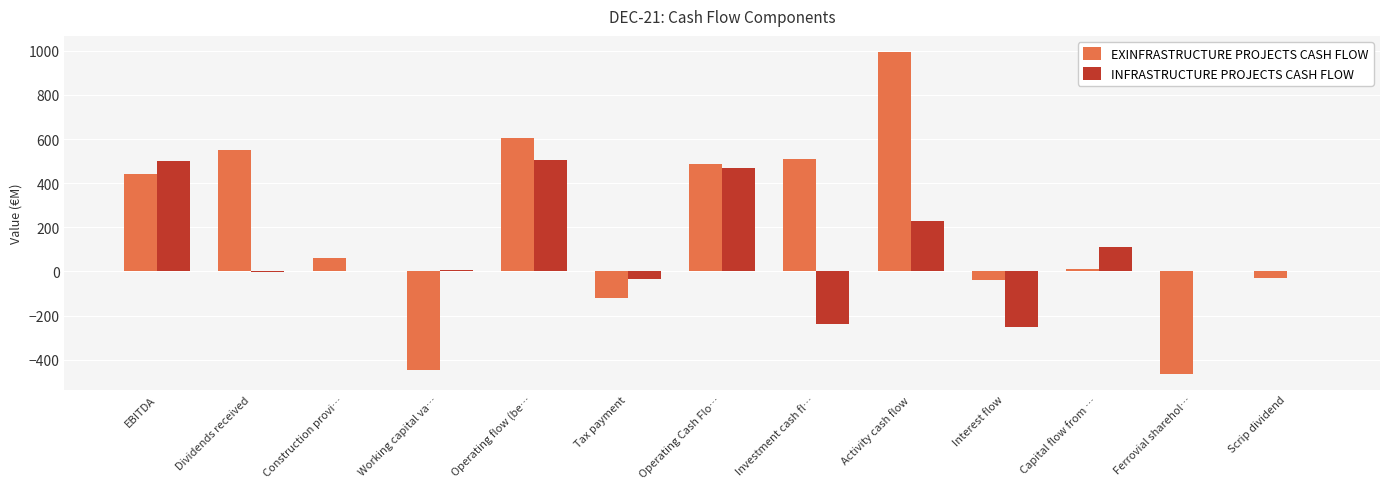

What is the sum of the EXINFRASTRUCTURE PROJECTS CASH FLOW values at Operating flow (be… and Capital flow from …?

619